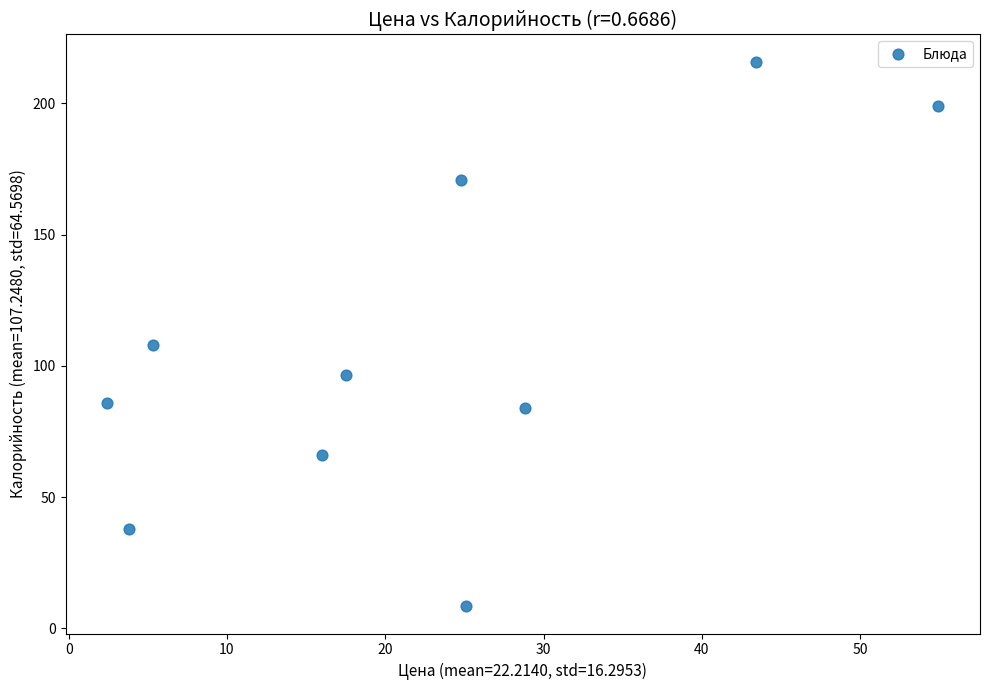

What Y value in the scatter plot is closest to 112?

107.8